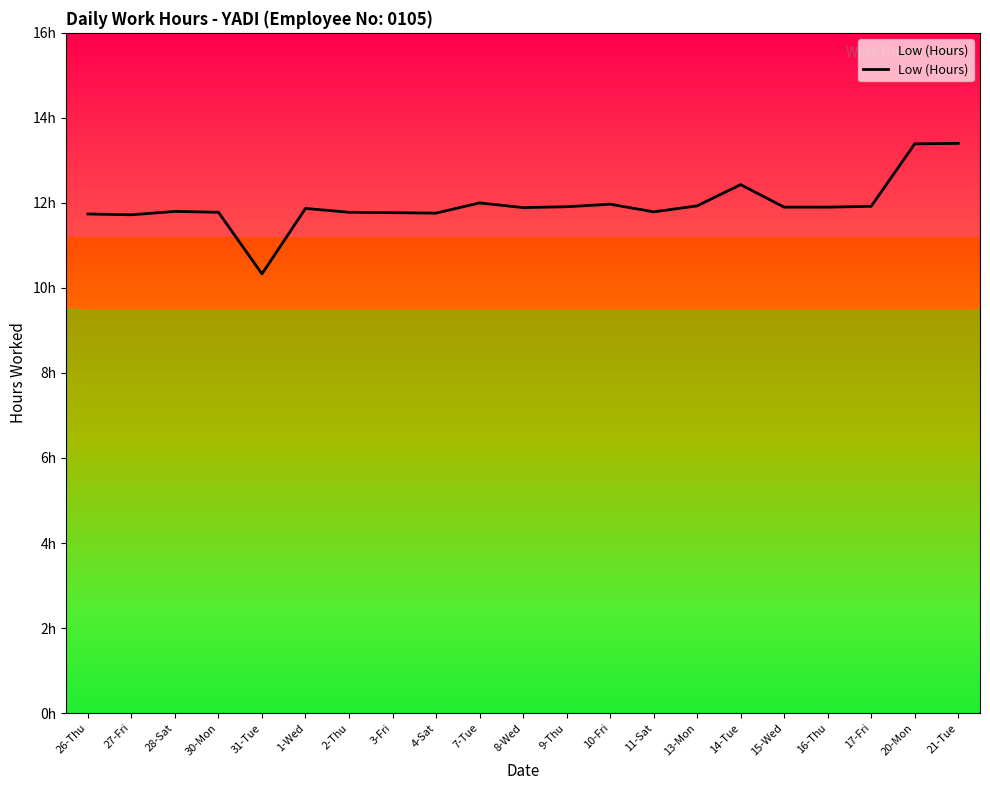

Is this an area chart (filled region under the line)?

Yes